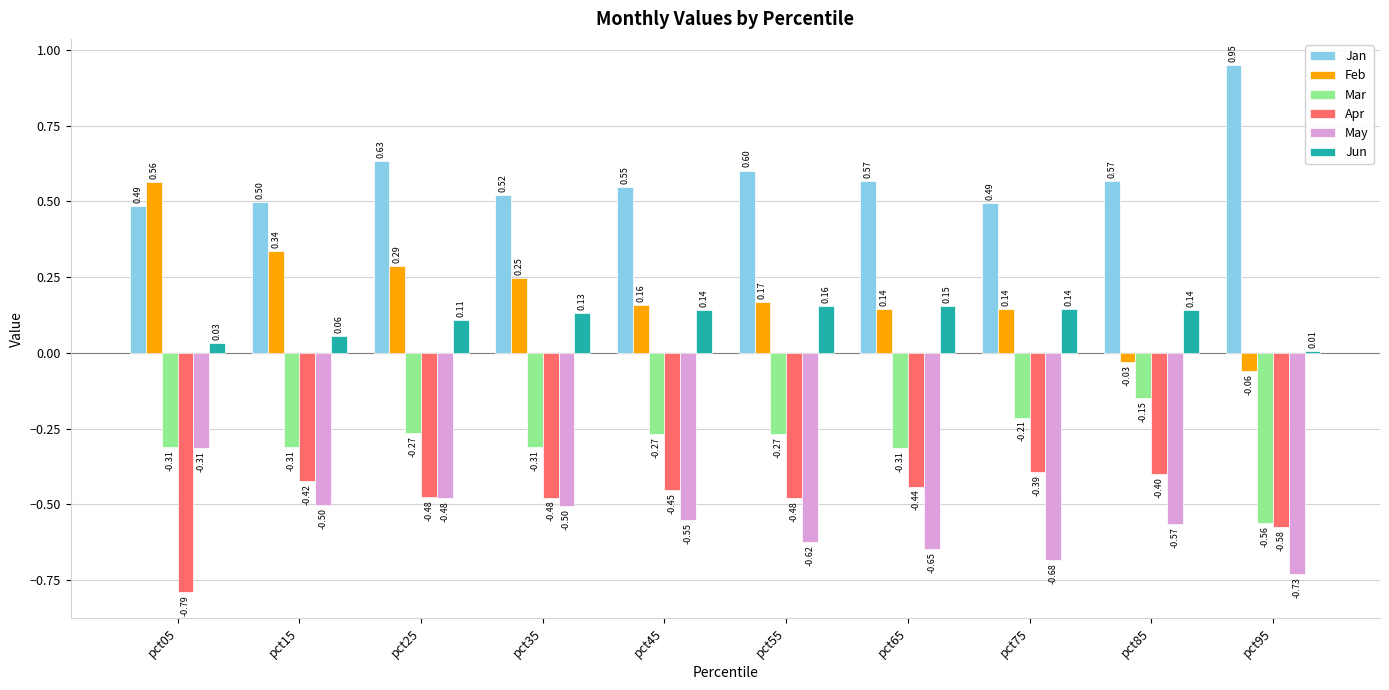

How many bars are there in total?

60